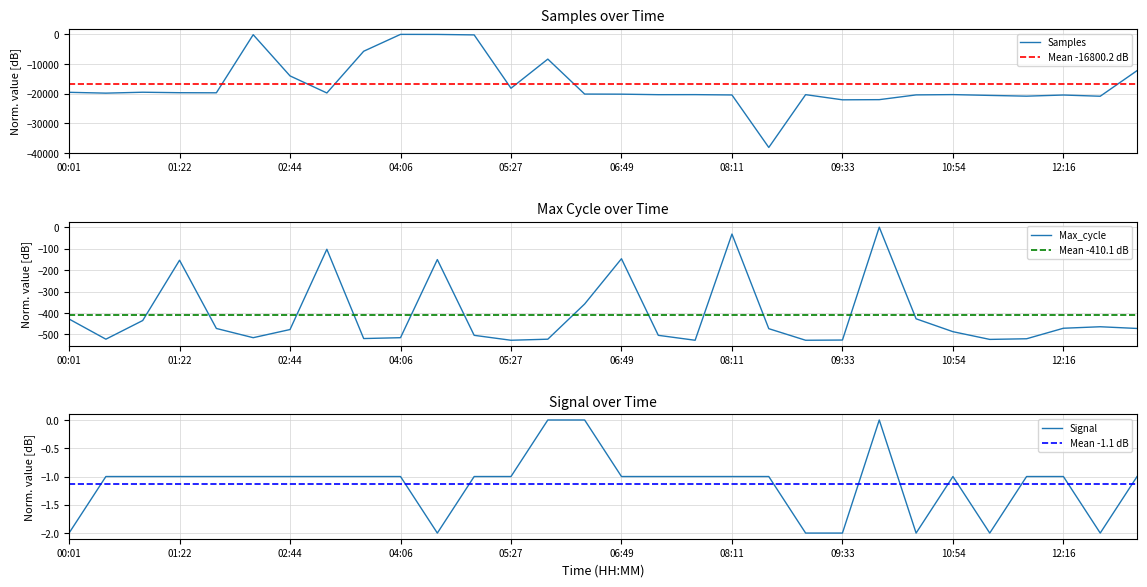

Which category has the lowest value in the Samples series?

08:38